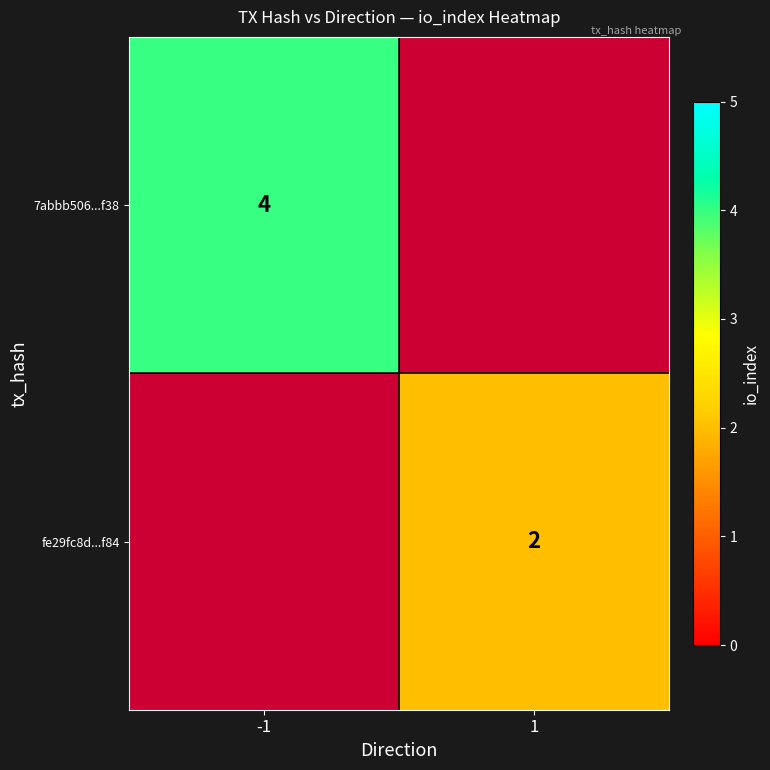

Count the number of categories in the chart.

2